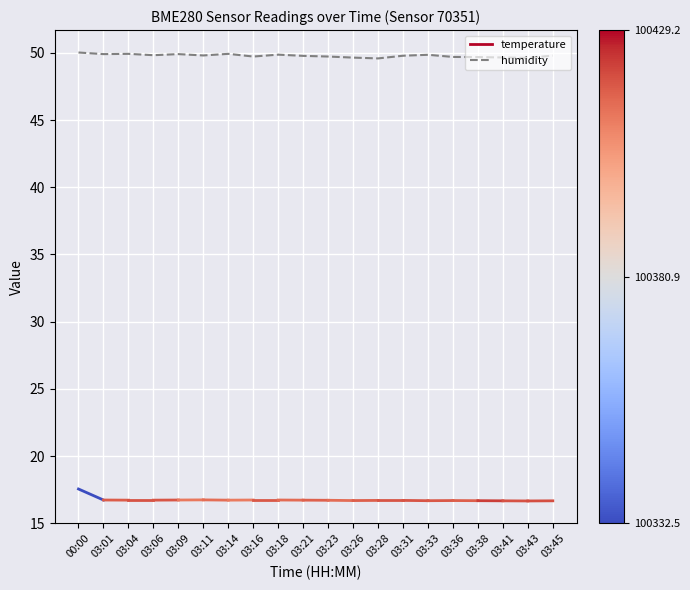

What is the greatest value displayed?

50.0